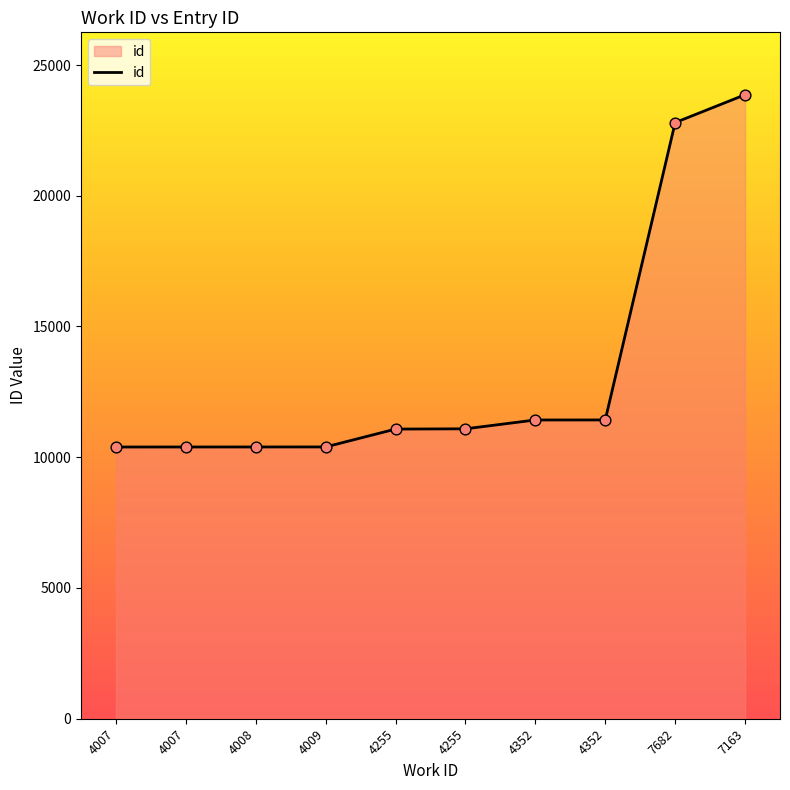

What is the ratio of the value at 4352 to the value at 7682?

0.5